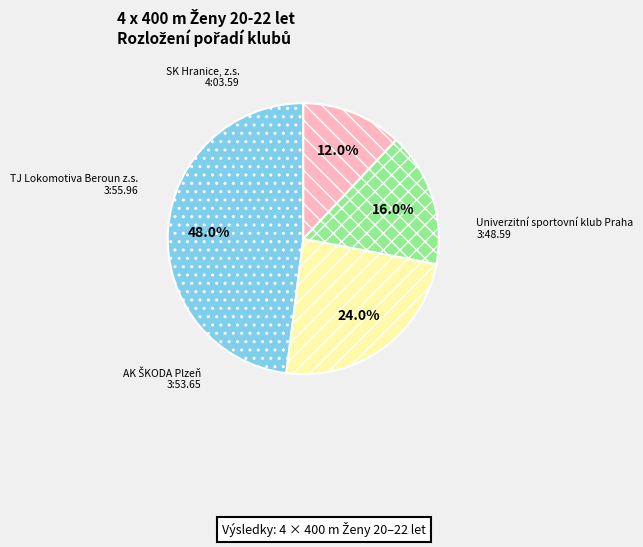

What is the smallest slice in the pie chart?

SK Hranice, z.s.